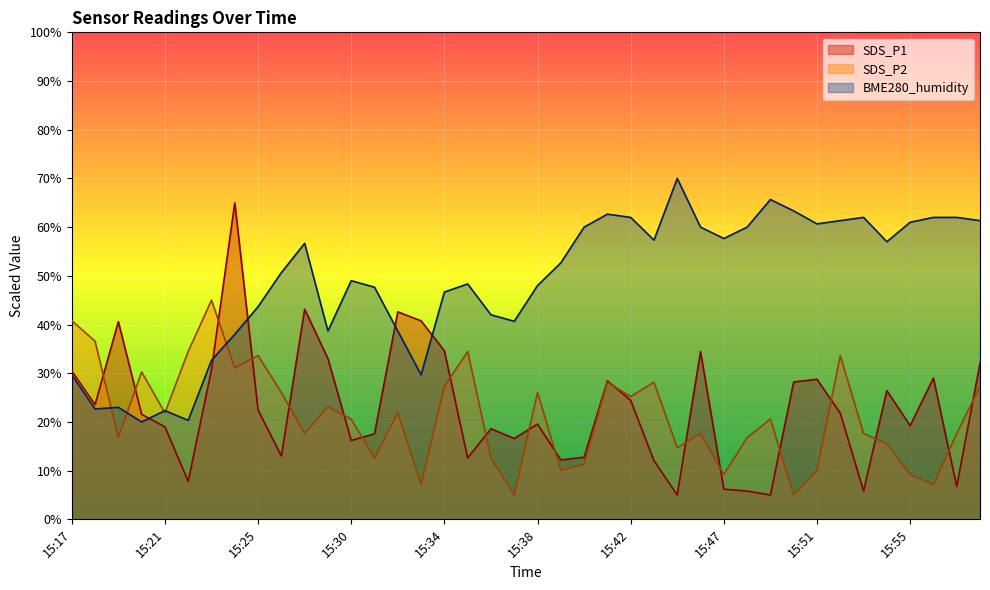

Count the number of data series in this chart.

3